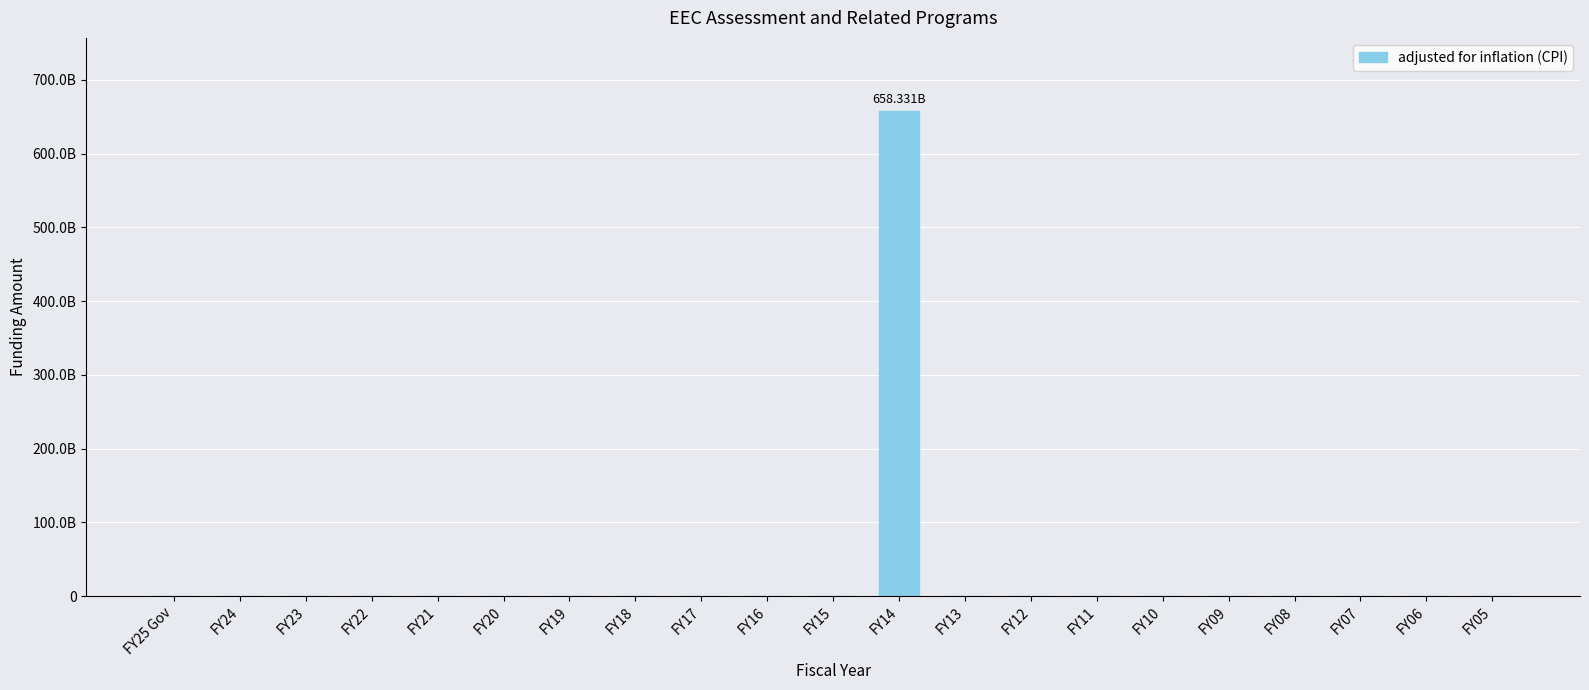

Which has a higher value, FY18 or FY15?

FY18